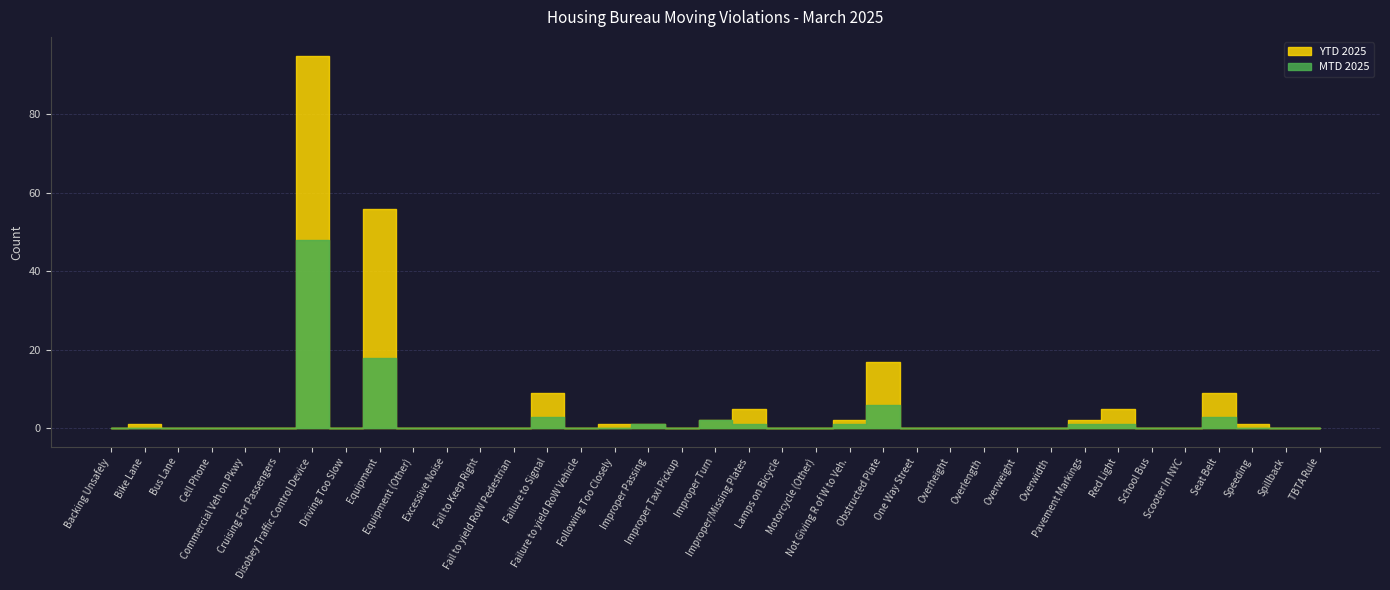

How many lines are shown in the chart?

2